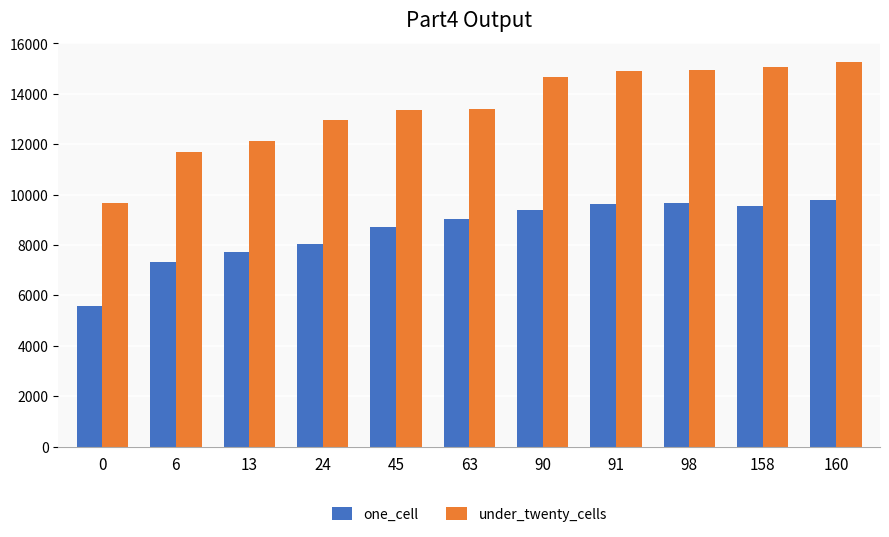

What is the difference between the one_cell values at 91 and 90?

223